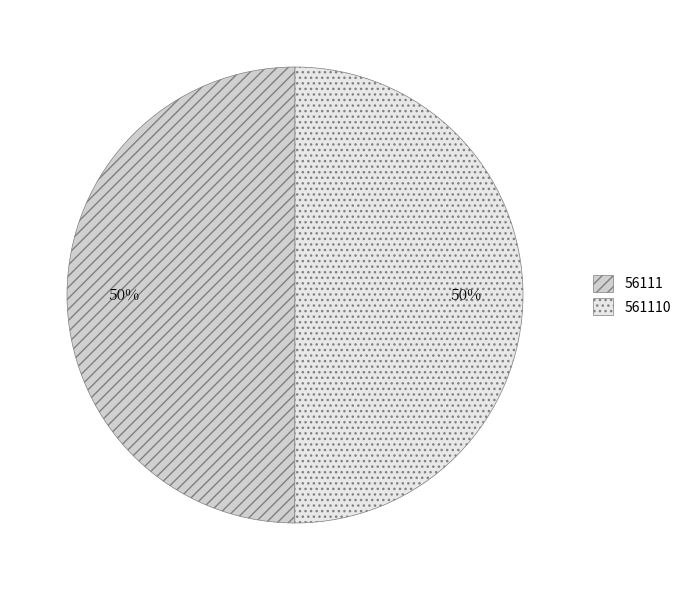

To the nearest percent, what portion does 561110 represent?

50%